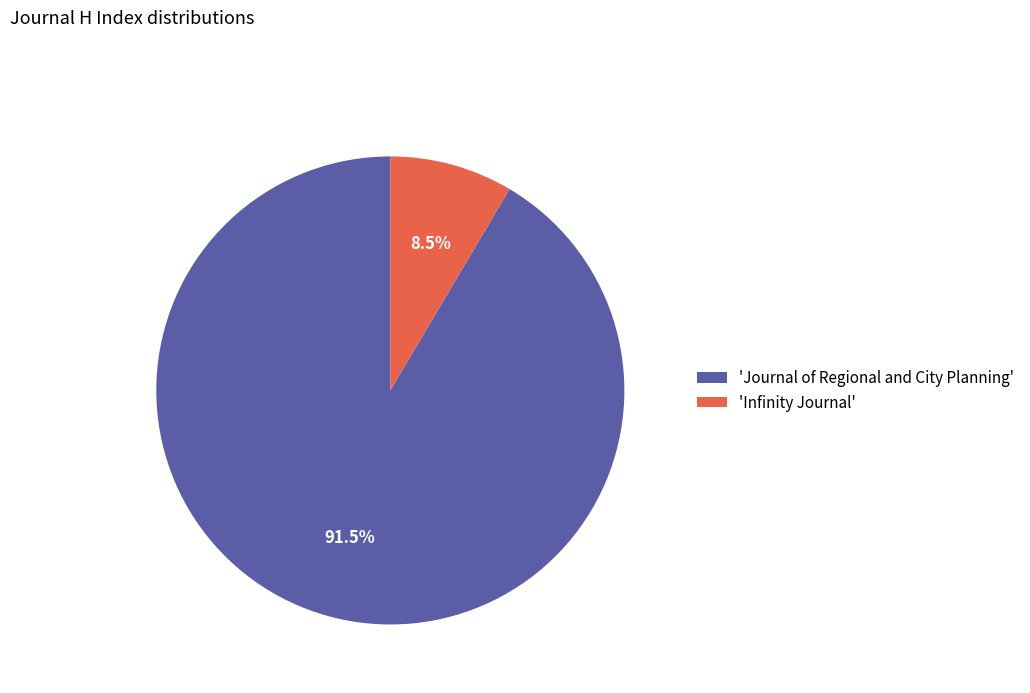

Which has a higher value, 'Journal of Regional and City Planning' or 'Infinity Journal'?

'Journal of Regional and City Planning'